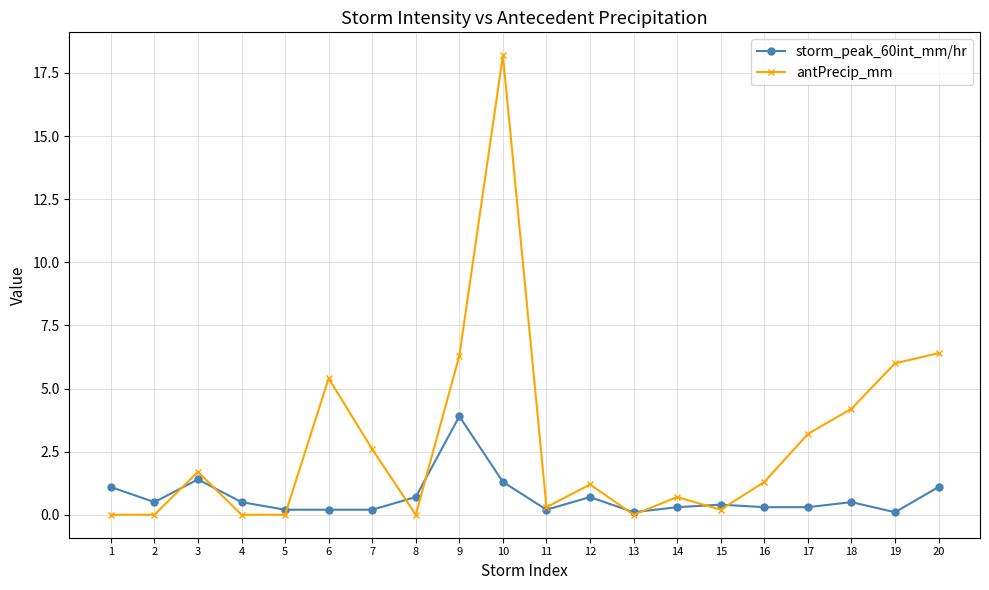

True or false: antPrecip_mm has a value of 0.0 at 1.

True